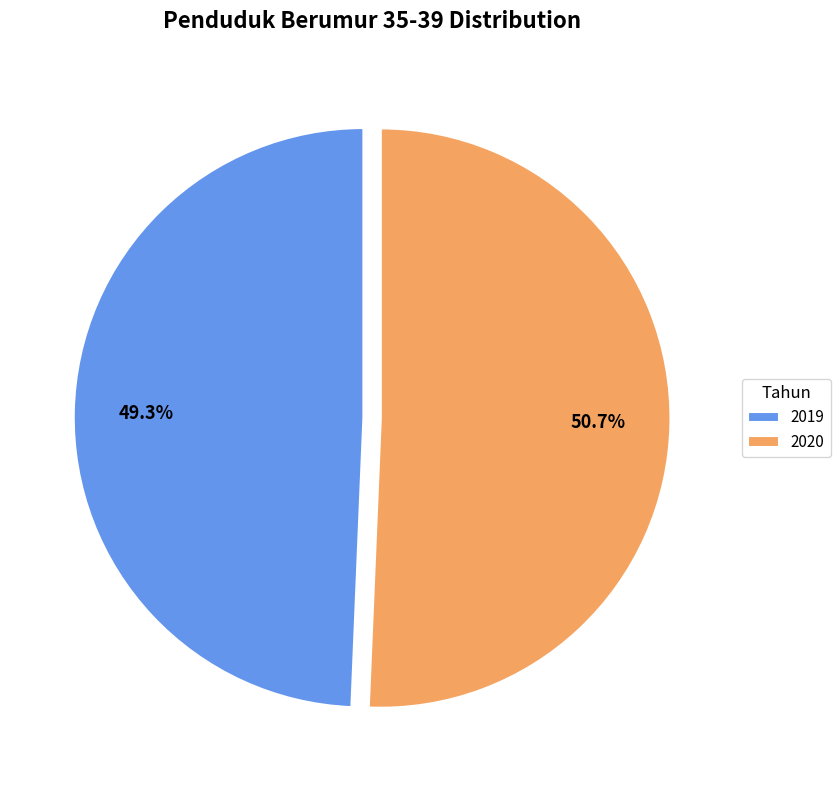

True or false: 2019 accounts for 58% of the total.

False